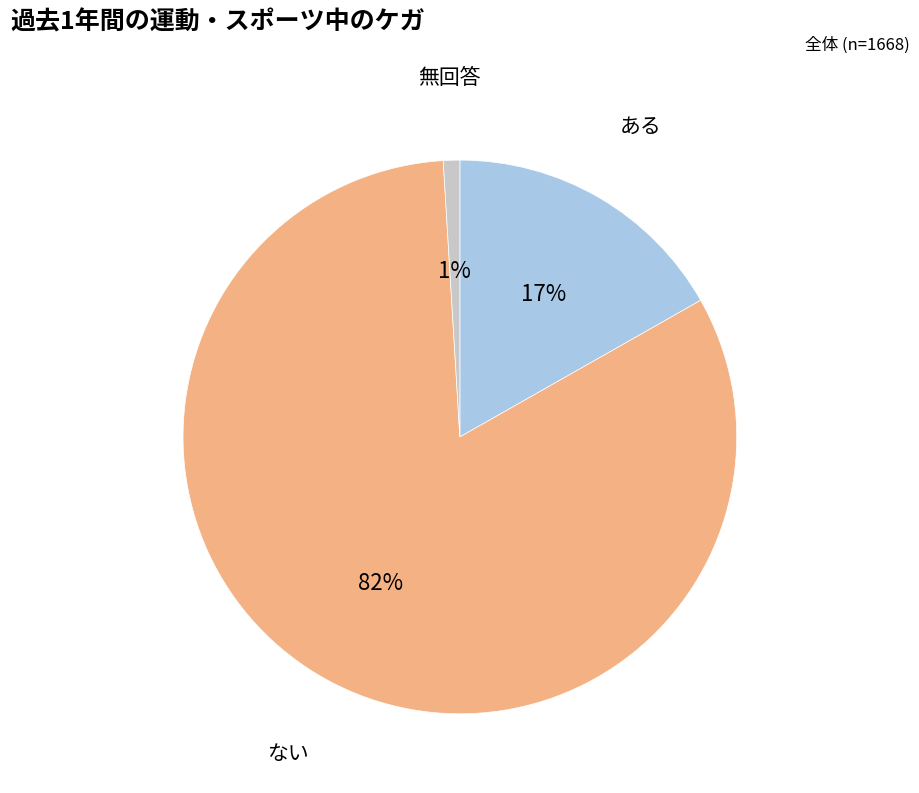

To the nearest percent, what portion does ある represent?

17%